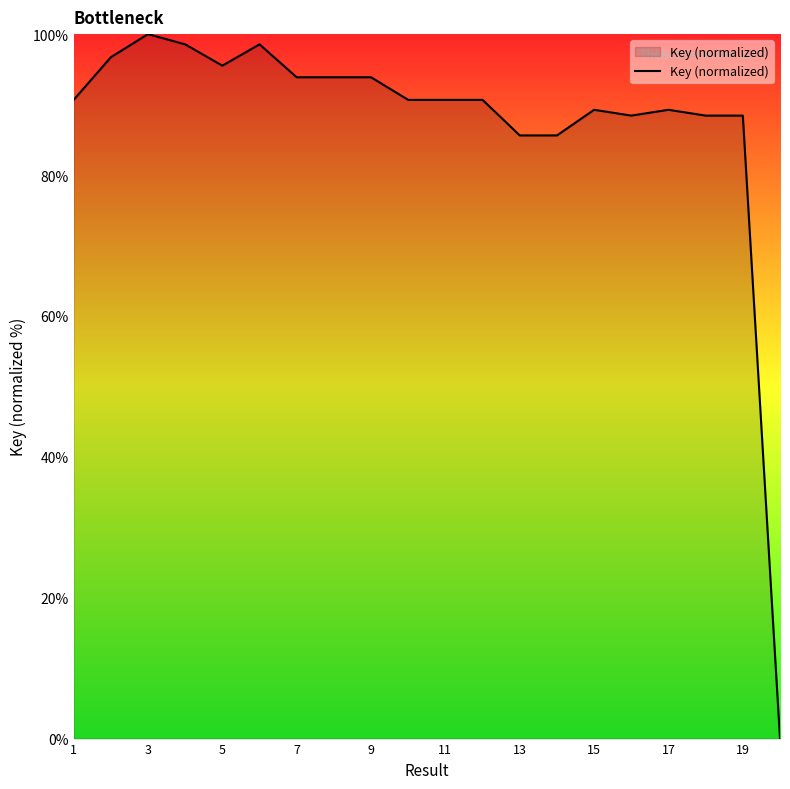

What is the sum of all values?

1748.6